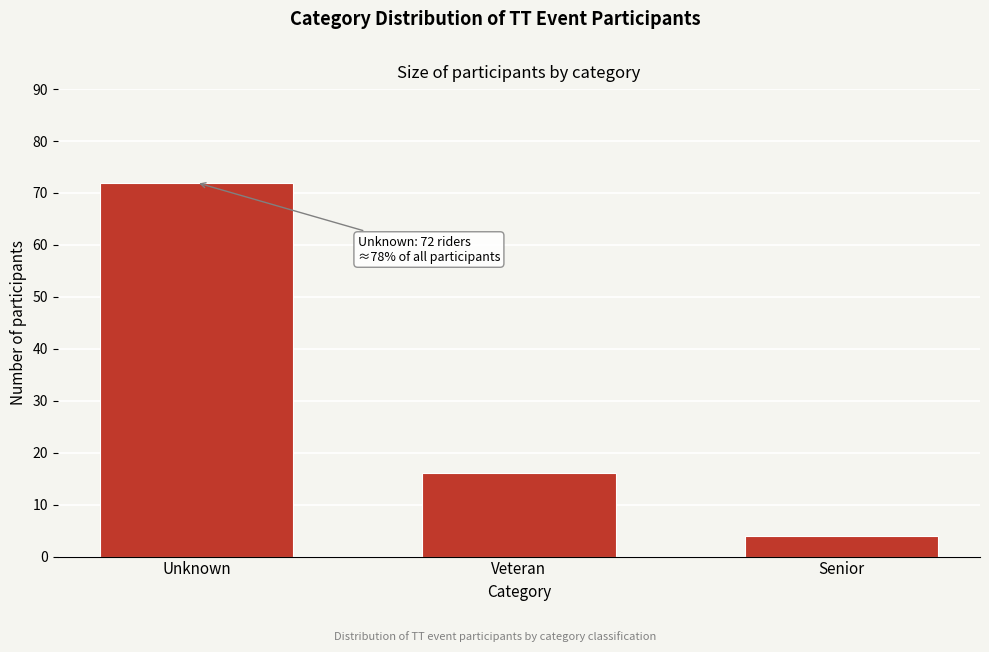

Reading left to right, extract all data points from this chart.

Unknown=72	Veteran=16	Senior=4